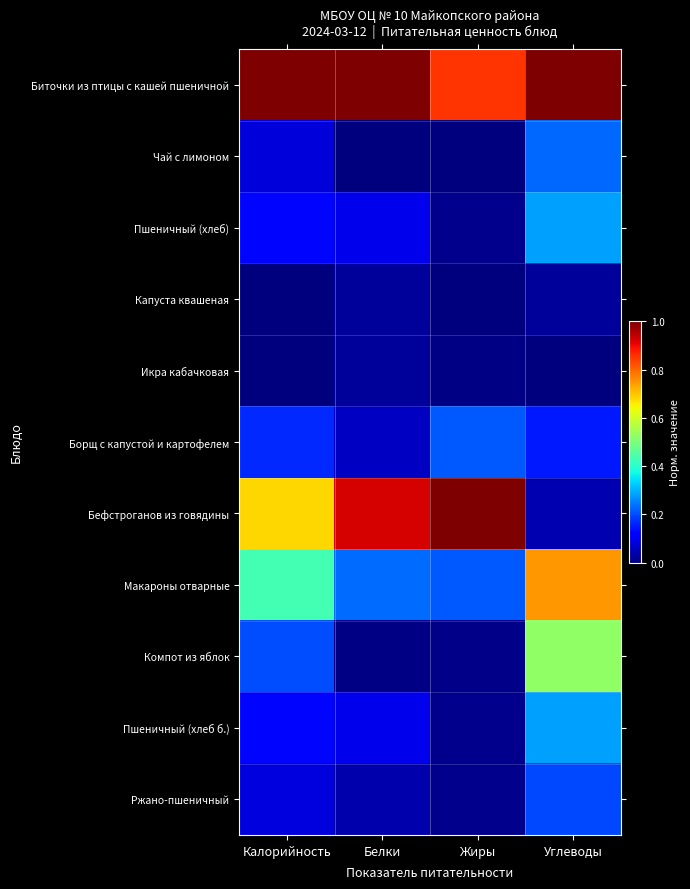

Reading left to right, transcribe all the data shown in this chart.

Биточки из птицы с кашей пшеничной: Калорийность=1.0	Белки=1.0	Жиры=0.9	Углеводы=1.0
Чай с лимоном: Калорийность=0.1	Белки=0.0	Жиры=0.0	Углеводы=0.2
Пшеничный (хлеб): Калорийность=0.1	Белки=0.1	Жиры=0.0	Углеводы=0.3
Капуста квашеная: Калорийность=0.0	Белки=0.0	Жиры=0.0	Углеводы=0.0
Икра кабачковая: Калорийность=0.0	Белки=0.0	Жиры=0.0	Углеводы=0.0
Борщ с капустой и картофелем: Калорийность=0.2	Белки=0.1	Жиры=0.2	Углеводы=0.2
Бефстроганов из говядины: Калорийность=0.7	Белки=0.9	Жиры=1.0	Углеводы=0.0
Макароны отварные: Калорийность=0.4	Белки=0.2	Жиры=0.2	Углеводы=0.7
Компот из яблок: Калорийность=0.2	Белки=0.0	Жиры=0.0	Углеводы=0.5
Пшеничный (хлеб б.): Калорийность=0.1	Белки=0.1	Жиры=0.0	Углеводы=0.3
Ржано-пшеничный: Калорийность=0.1	Белки=0.0	Жиры=0.0	Углеводы=0.2